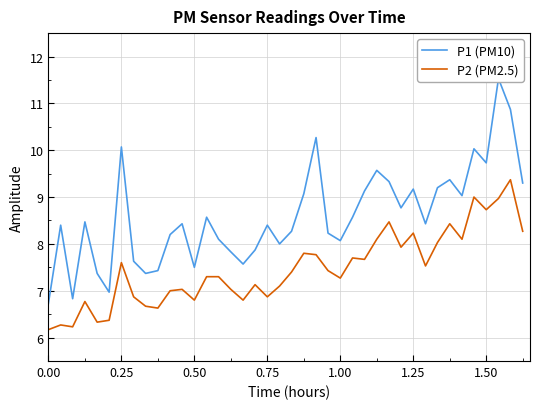

True or false: P2 (PM2.5) has a value of 14.7 at 1.25.

False